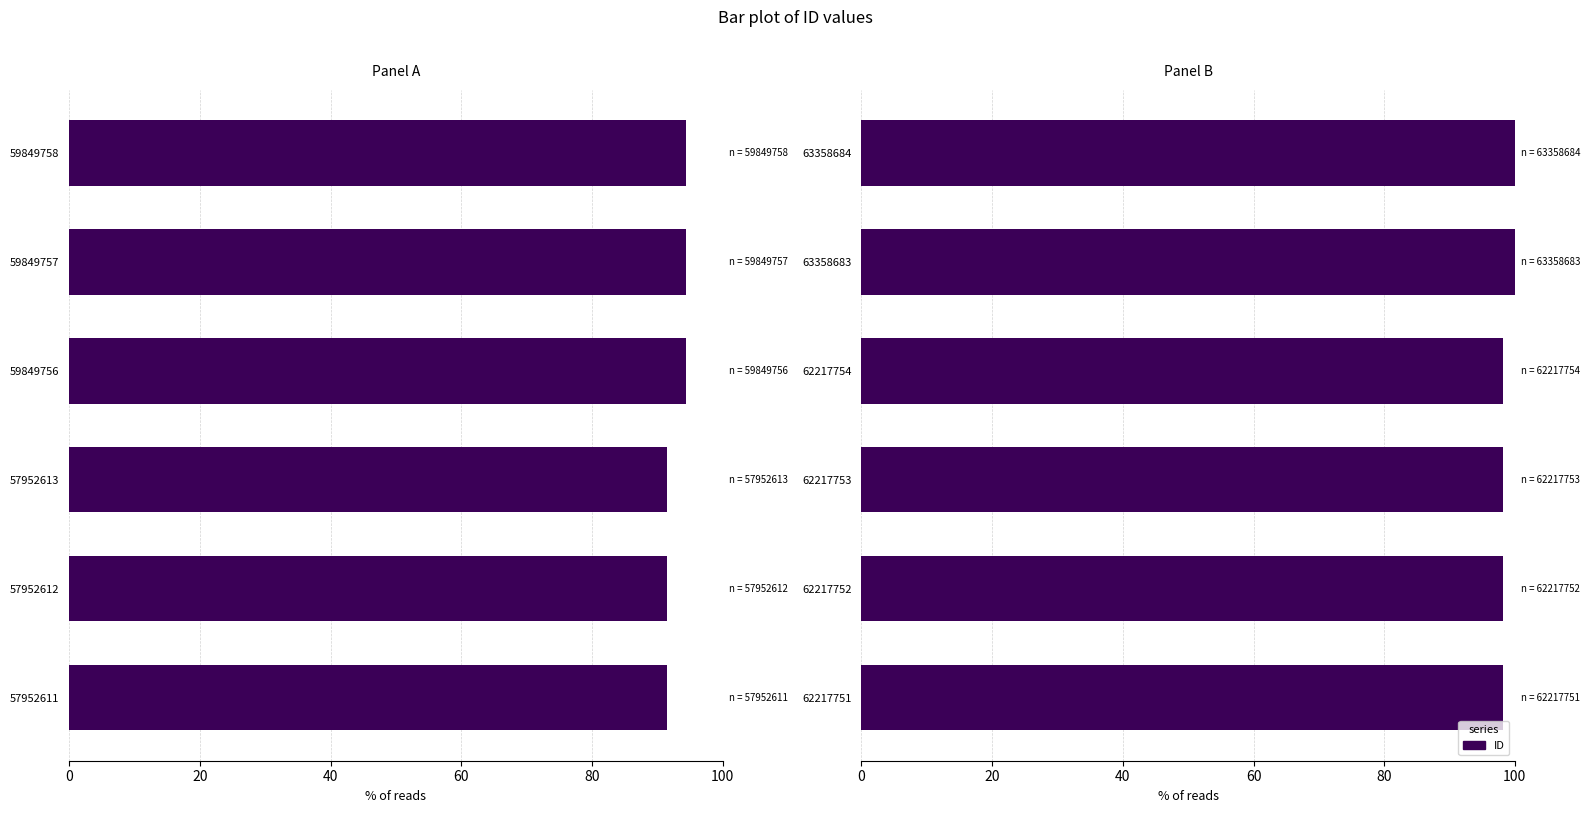

Reading left to right, what are all the values shown in this chart?

ID (left): 91.5	91.5	91.5	94.5	94.5	94.5
ID (right): 98.2	98.2	98.2	98.2	100.0	100.0